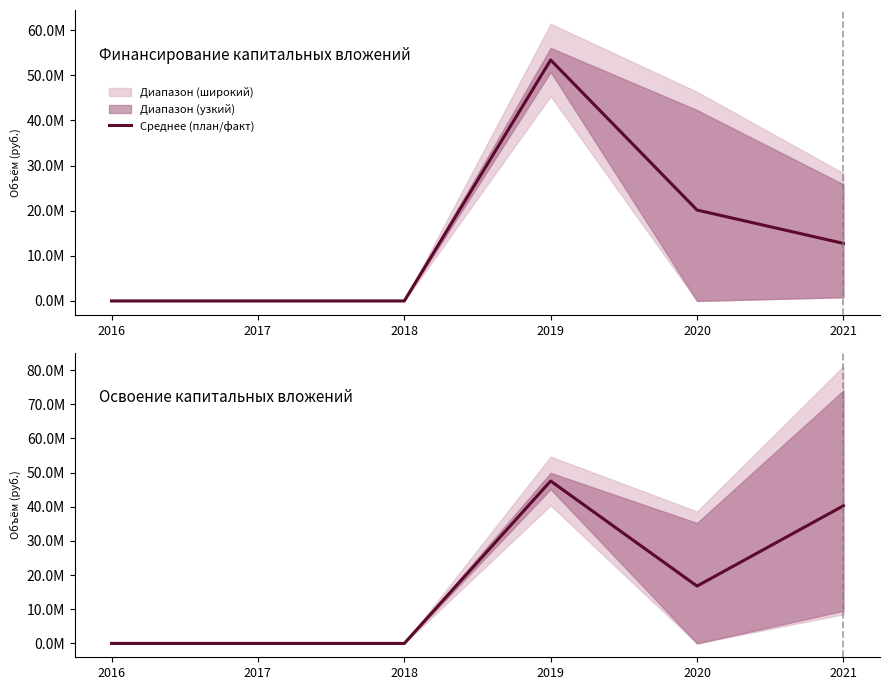

Where is the data nearest to the value 23764658?

2020